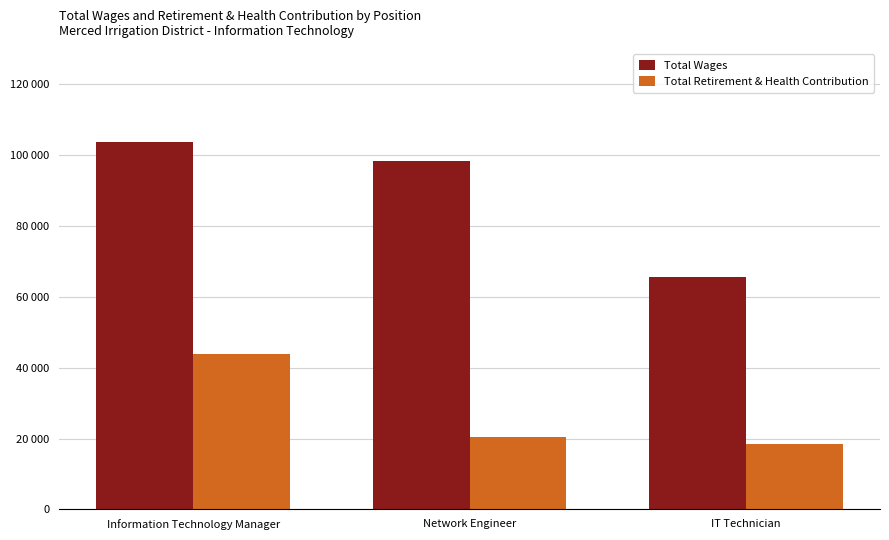

Are the bars grouped side by side (vs. stacked)?

Yes